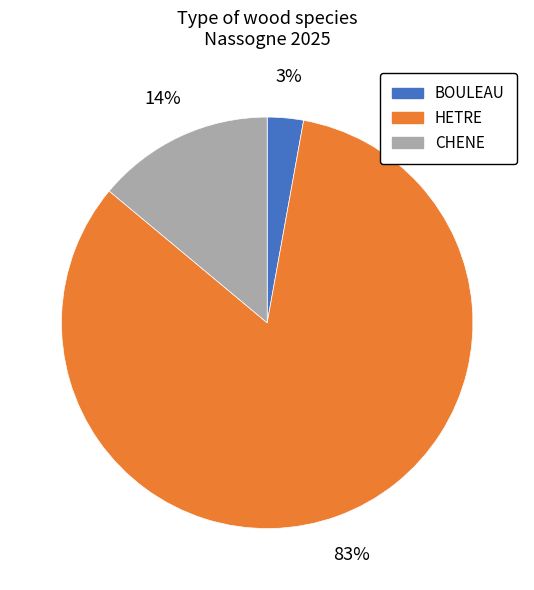

Which slice is the largest?

HETRE